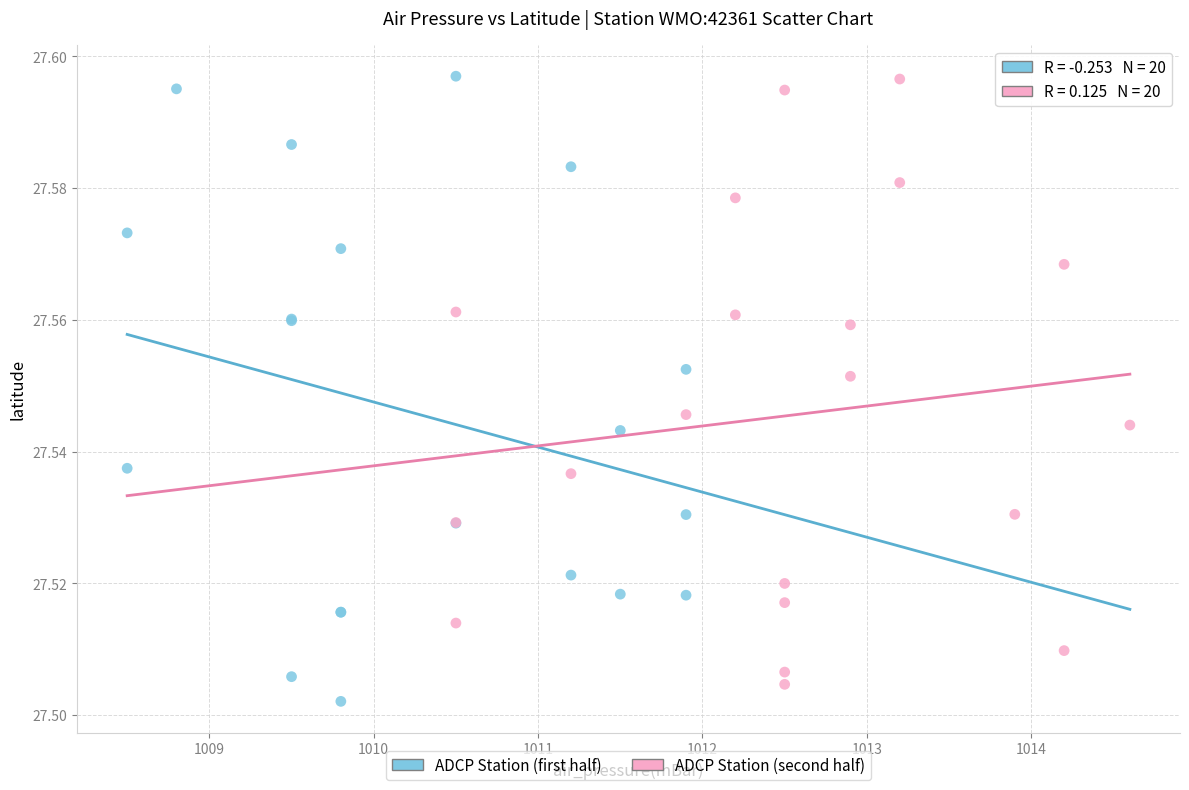

What are all the series names shown in the legend?

ADCP Station (first half), ADCP Station (second half)